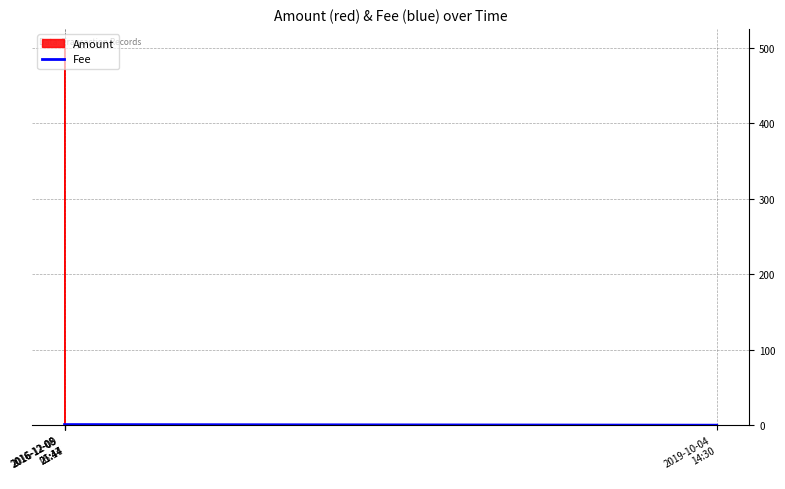

How many data points does each series have?

4